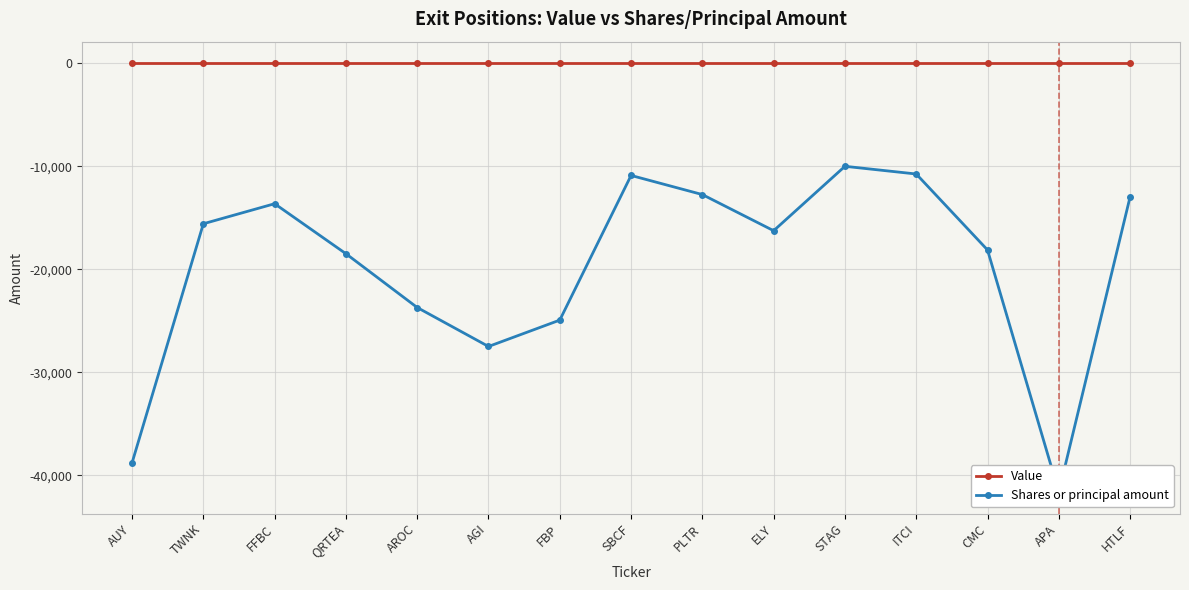

The Shares or principal amount series shows -18492 at QRTEA. True or false?

True